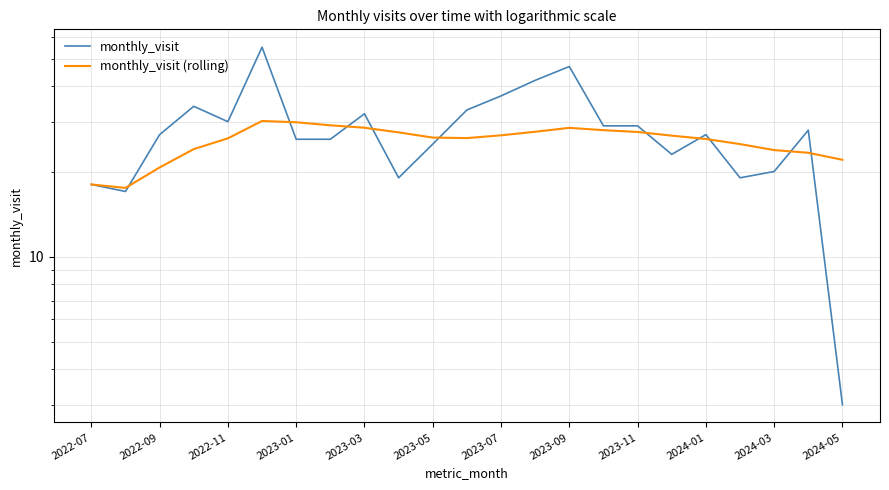

Which has a higher value, 2024-05 or 17?

2024-05